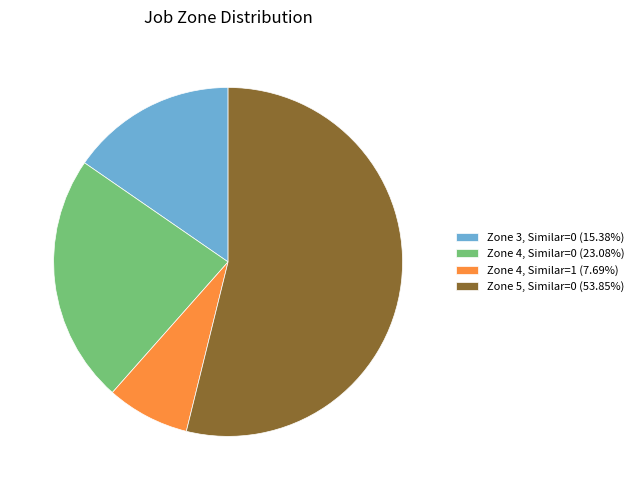

What is the ratio of the value at Zone 5, Similar=0 (53.85%) to the value at Zone 3, Similar=0 (15.38%)?

3.5